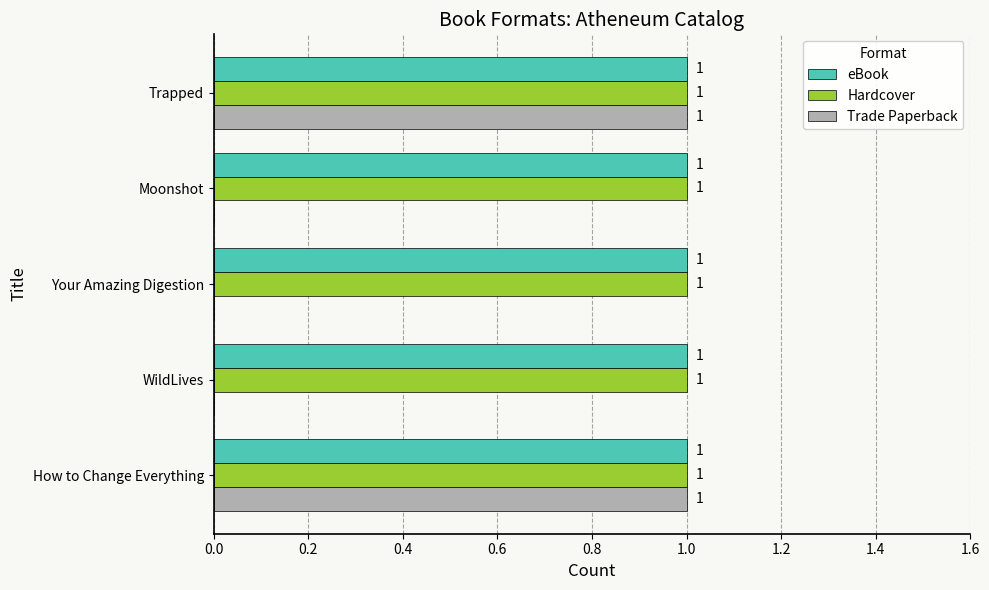

The value of eBook at Your Amazing Digestion is 1. True or false?

True